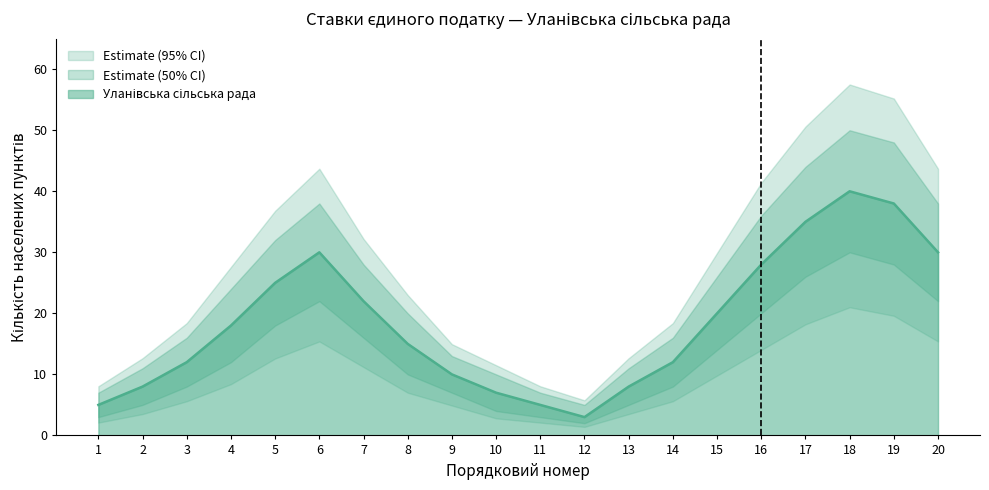

Count the number of data series in this chart.

3